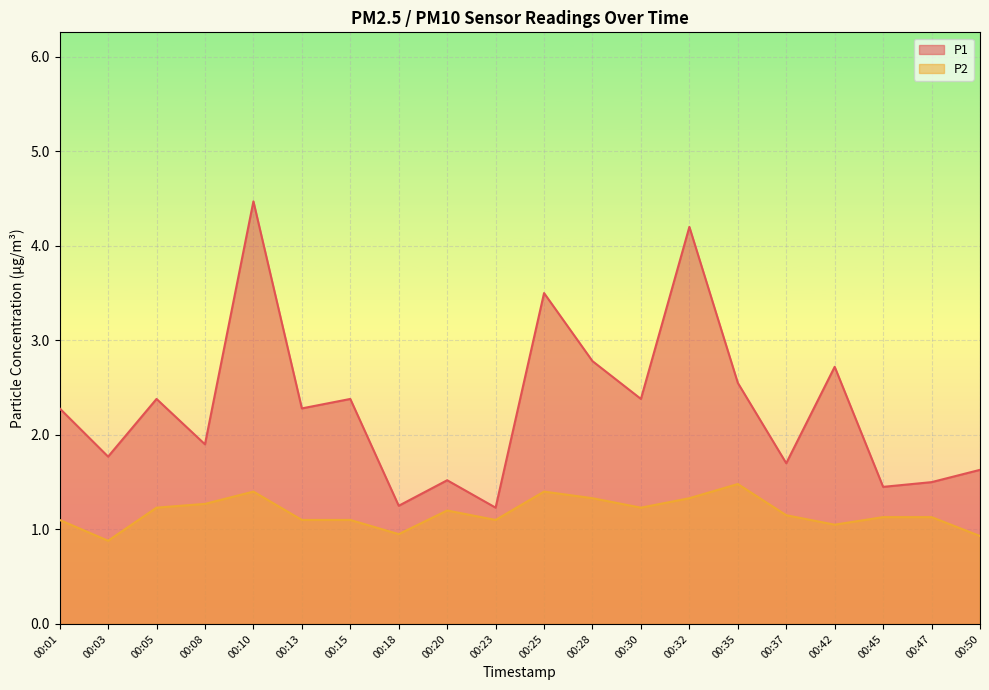

Does the chart display data point markers on the line(s)?

No